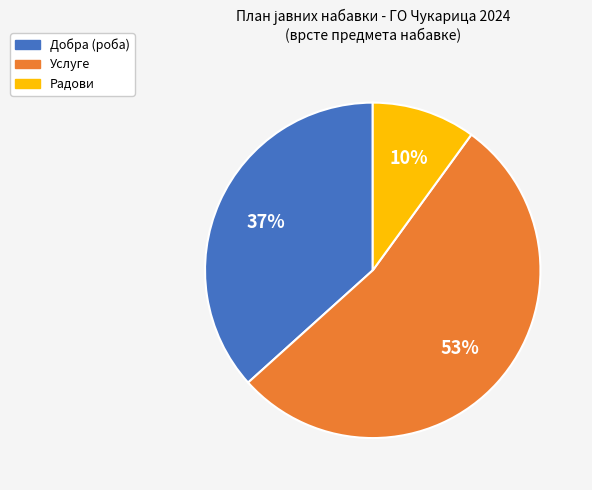

What is the ratio of the value at Добра to the value at Услуге?

0.7